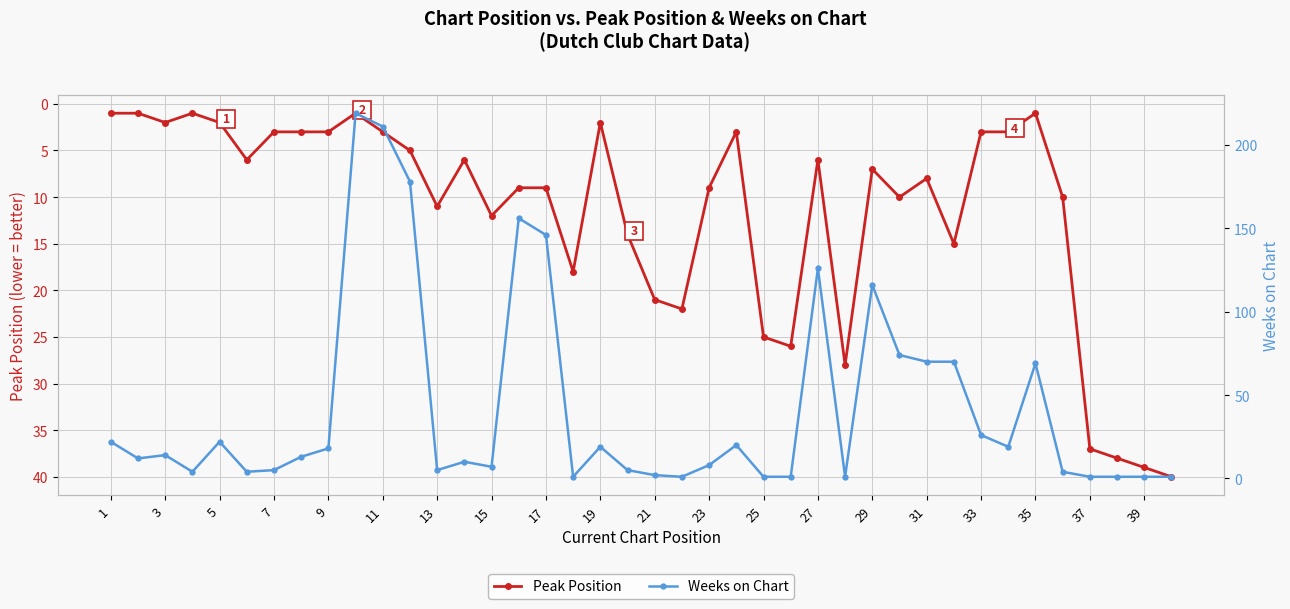

Which series ends up on top after the final intersection of Weeks on Chart and Peak Position?

Peak Position